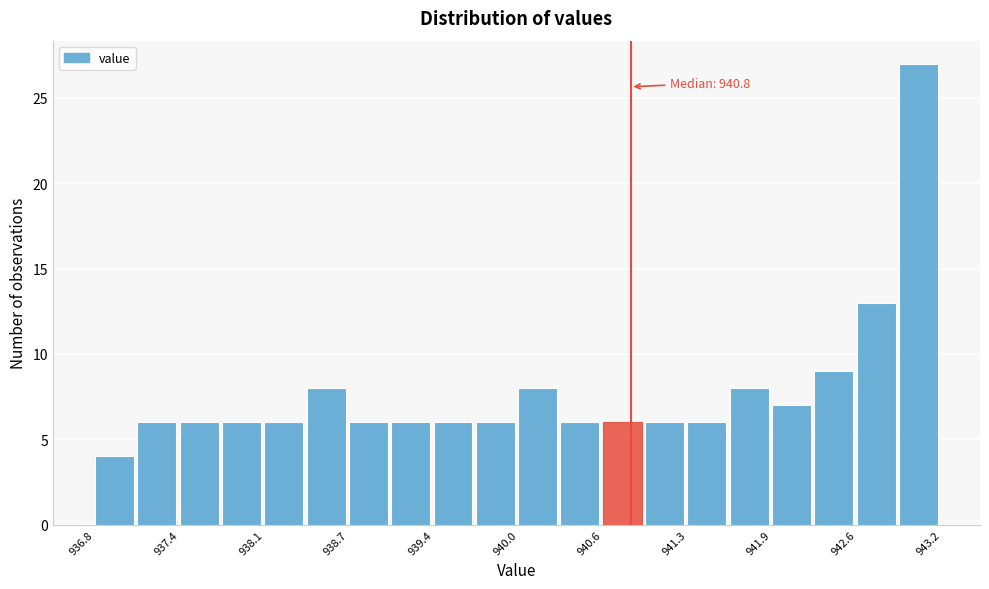

Around what value on the x-axis is the tallest bar? Give the approximate position of its centre, as read against the axis.

943.0